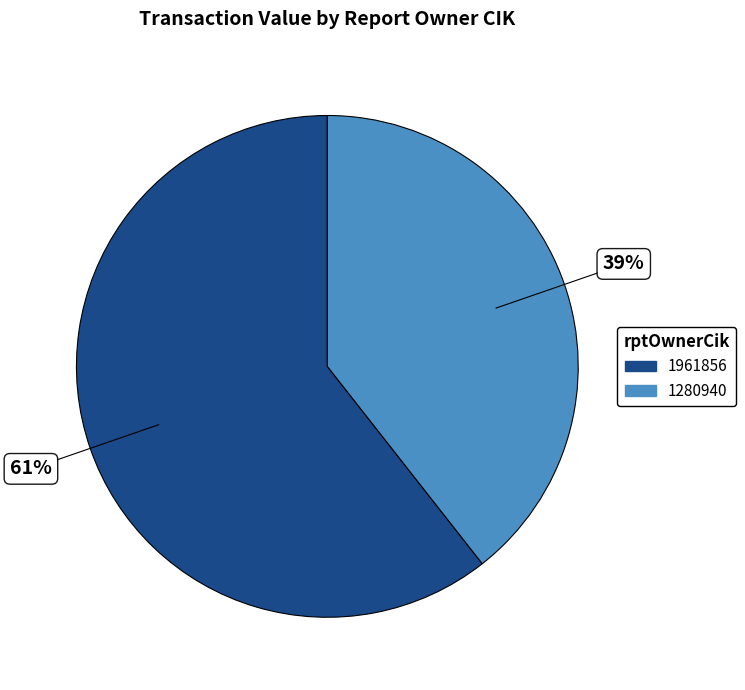

To the nearest percent, what is the average slice percentage?

50%